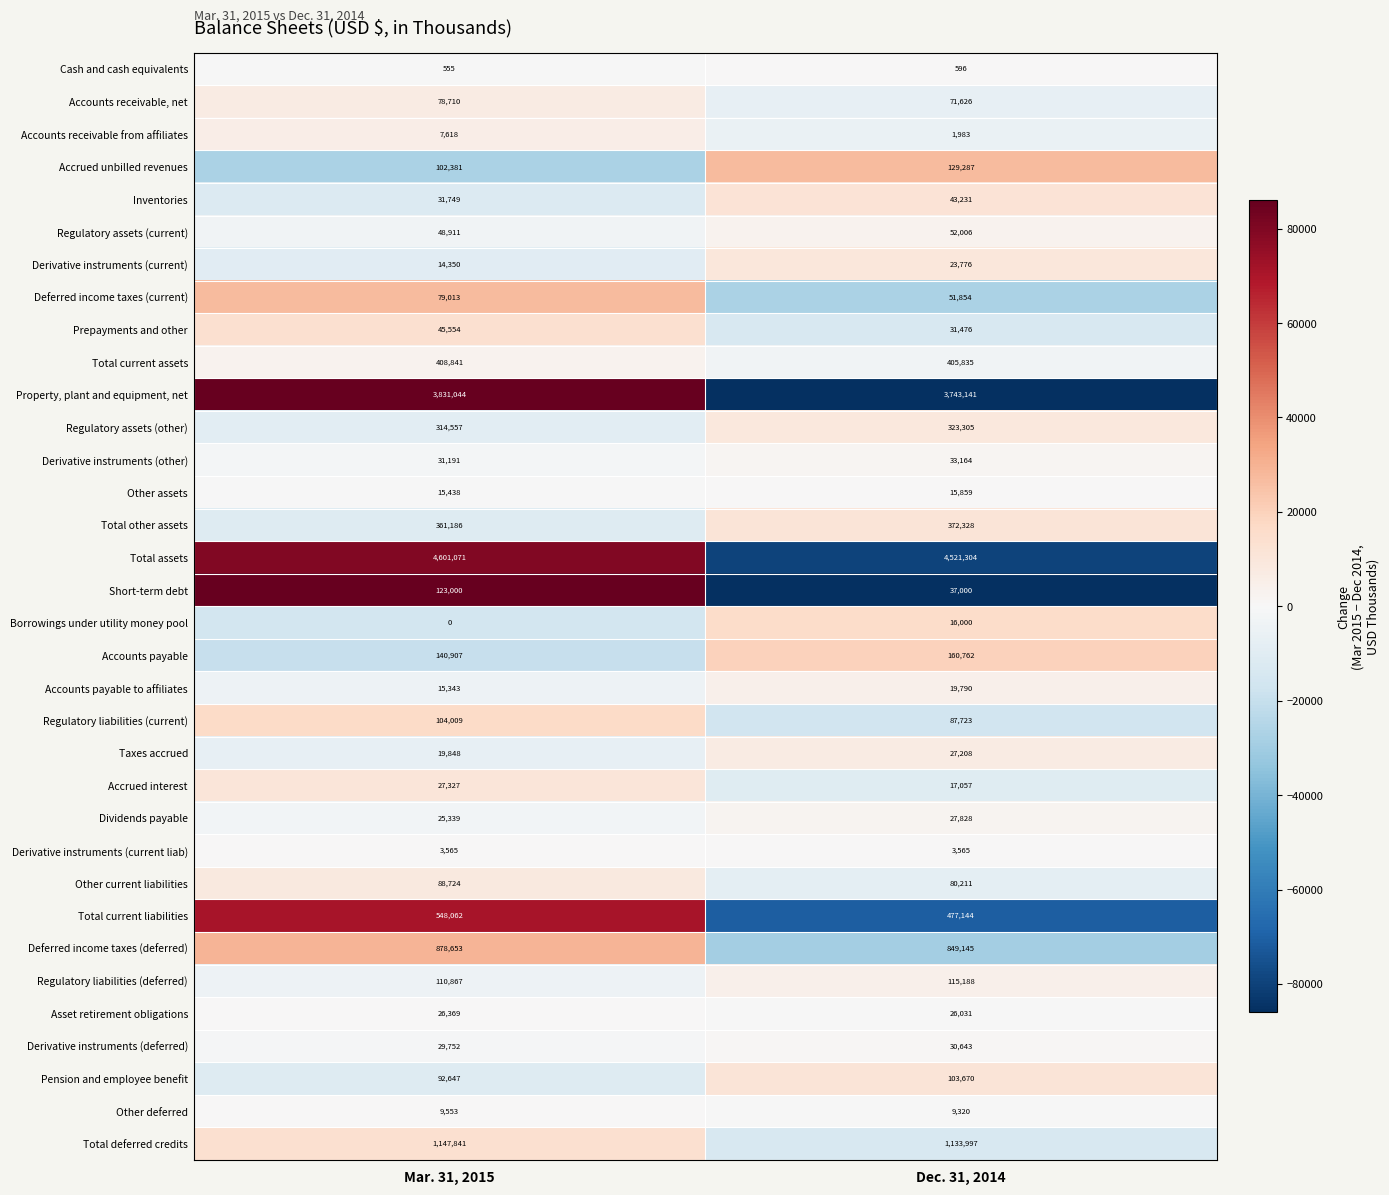

List the labels in order of Accounts receivable, net value, largest first.

Mar. 31, 2015, Dec. 31, 2014